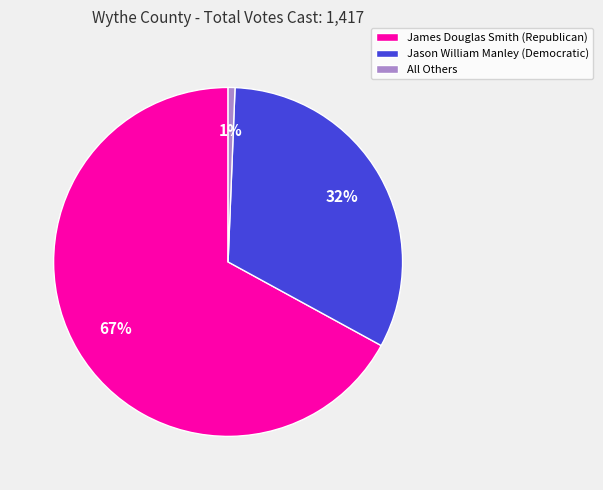

Count the number of slices in the pie.

3